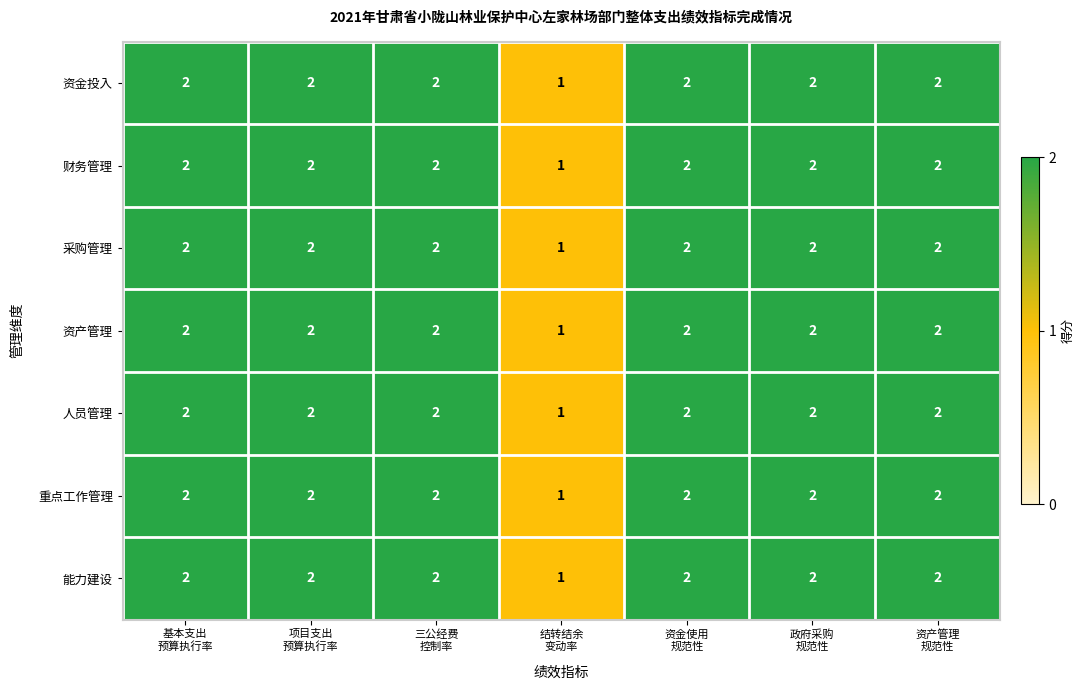

What is the sum of all 能力建设 values?

13